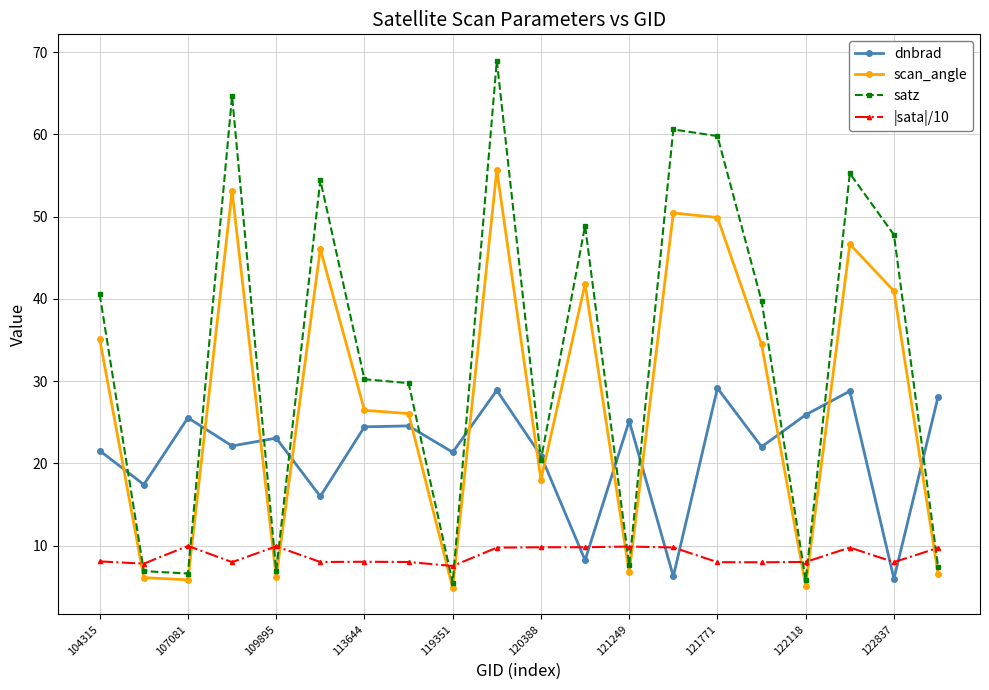

Does the chart have visible grid lines?

Yes